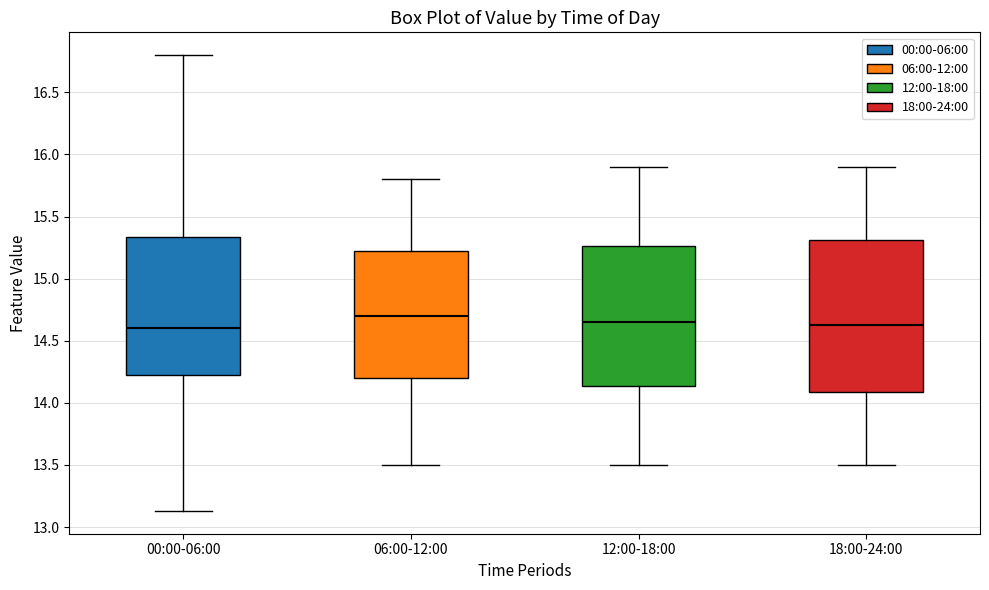

Reading left to right, transcribe this box plot: for each box, give where its median line is, the range the box spans, and where its two whiskers end, as read against the y-axis. The values are not printed on the chart, so give them approximately, as read against the axis.

00:00-06:00: median 14.60, box 14.20 to 15.35, whiskers 13.15 to 16.80
06:00-12:00: median 14.70, box 14.20 to 15.25, whiskers 13.50 to 15.80
12:00-18:00: median 14.65, box 14.15 to 15.25, whiskers 13.50 to 15.90
18:00-24:00: median 14.65, box 14.10 to 15.30, whiskers 13.50 to 15.90